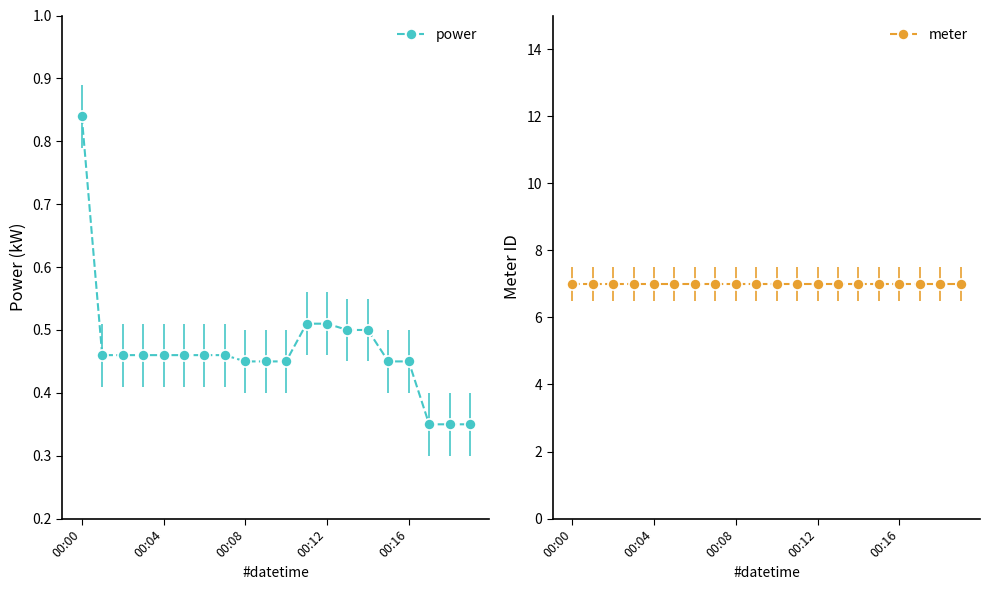

At which label does power reach its peak?

00:00